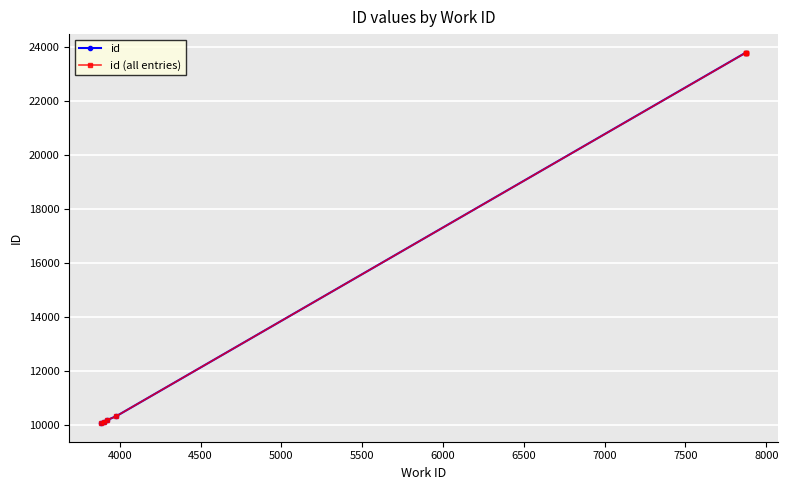

What is the value of the 2nd point from the left?

10087